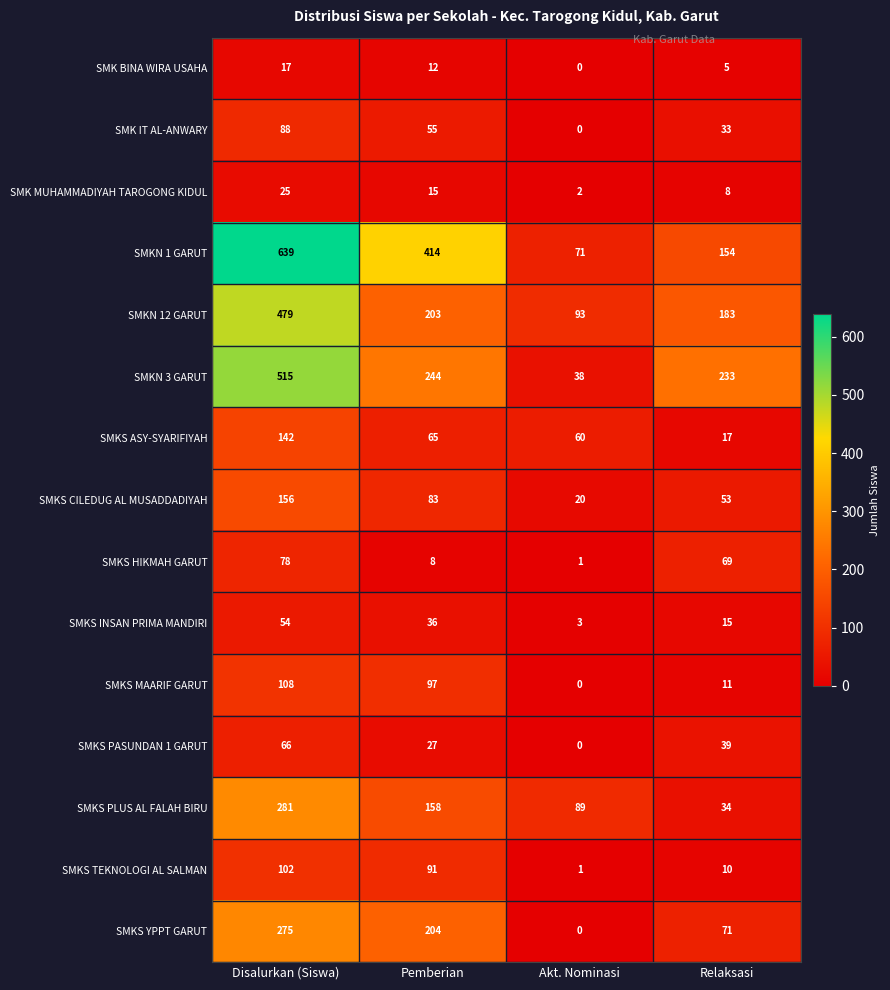

Is it true that SMKS ASY-SYARIFIYAH equals 17 at Relaksasi?

True